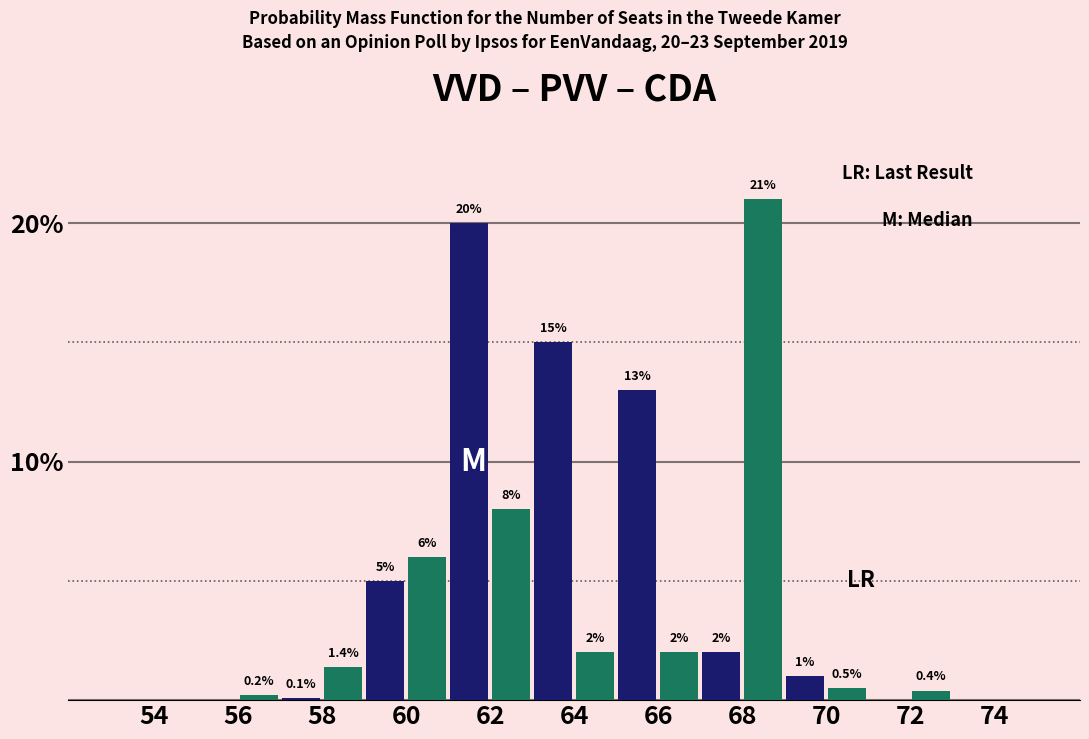

Reading left to right, what are all the values shown in this chart?

VVD: 54=0.0	56=0.0	58=0.1	60=5.0	62=20.0	64=15.0	66=13.0	68=2.0	70=1.0	72=0.0	74=0.0
CDA: 54=0.0	56=0.2	58=1.4	60=6.0	62=8.0	64=2.0	66=2.0	68=21.0	70=0.5	72=0.4	74=0.0